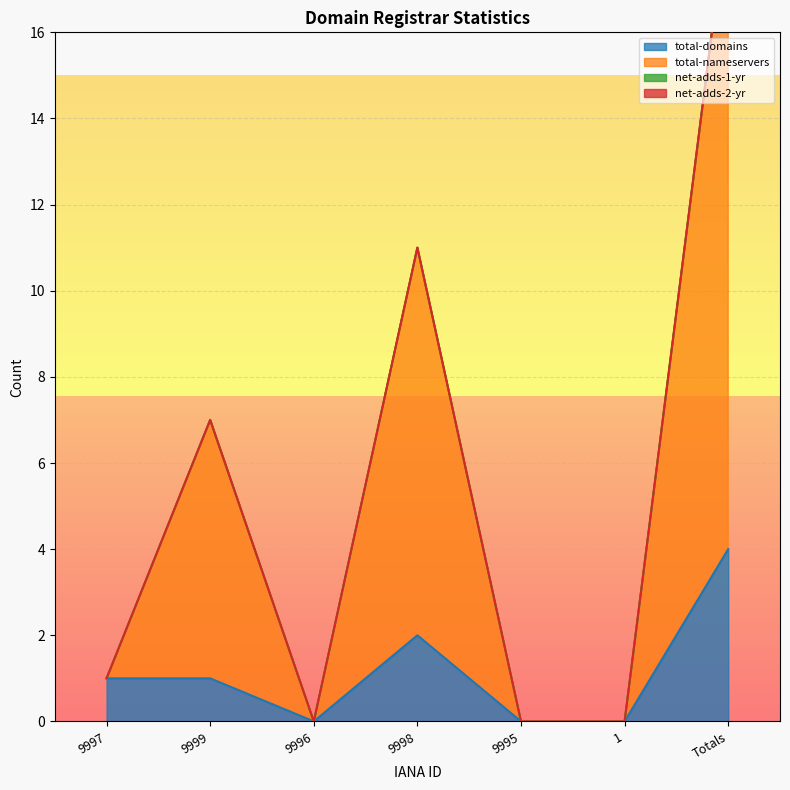

List the labels in order of total-nameservers value, largest first.

Totals, 9998, 9999, 9997, 9996, 9995, 1